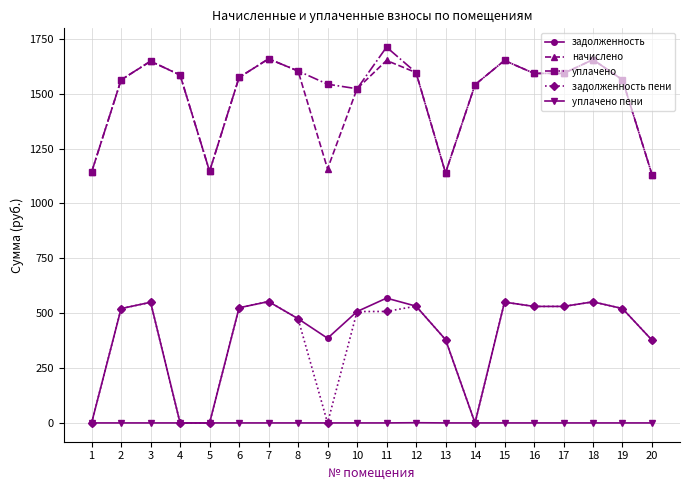

What is the lowest value of the начислено series?

1131.9